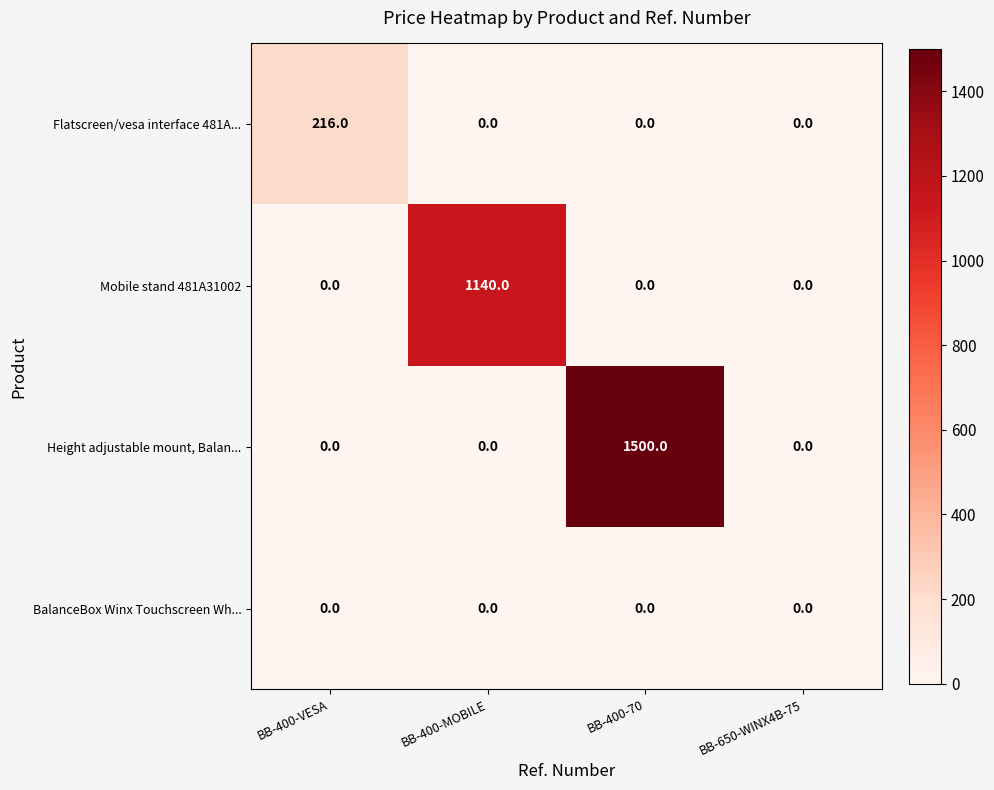

The Flatscreen/vesa interface 481A... series shows 0 at BB-400-70. True or false?

True